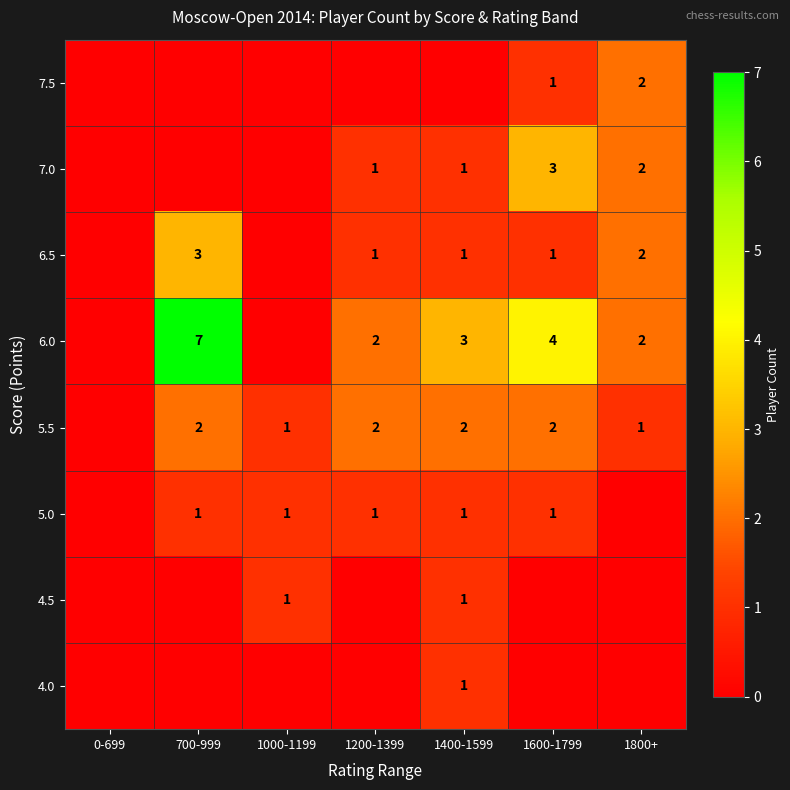

What is the sum of the 7.0 values at 1600-1799 and 1800+?

5